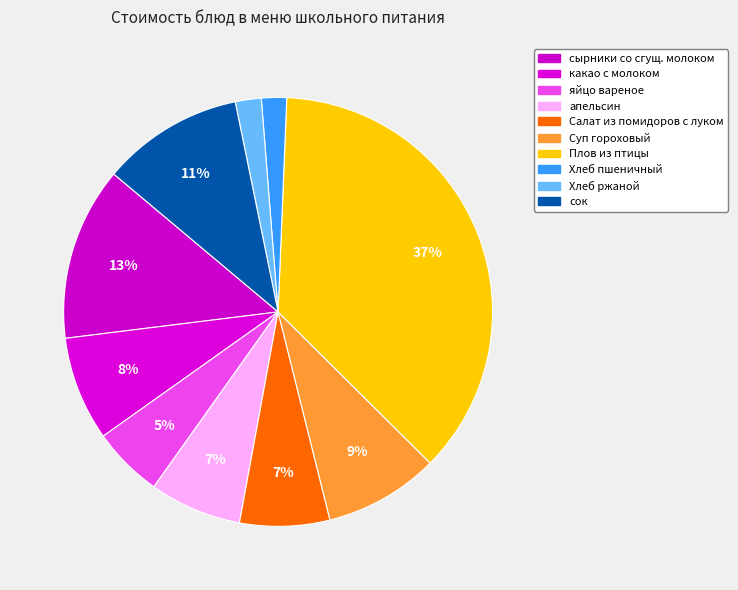

Between сок and Суп гороховый, which is larger?

сок